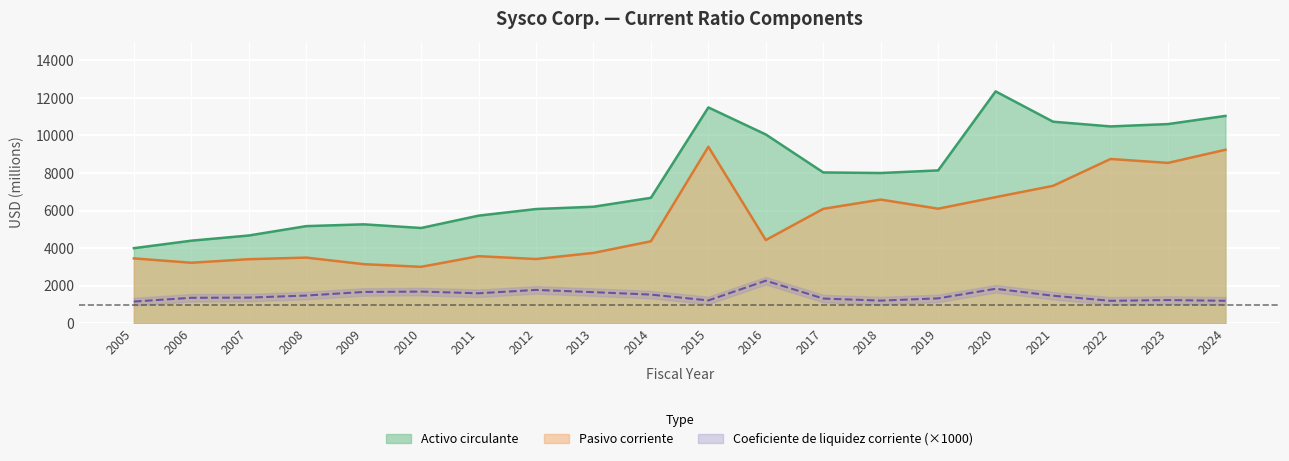

At which label is Activo circulante closest to 8175?

2019